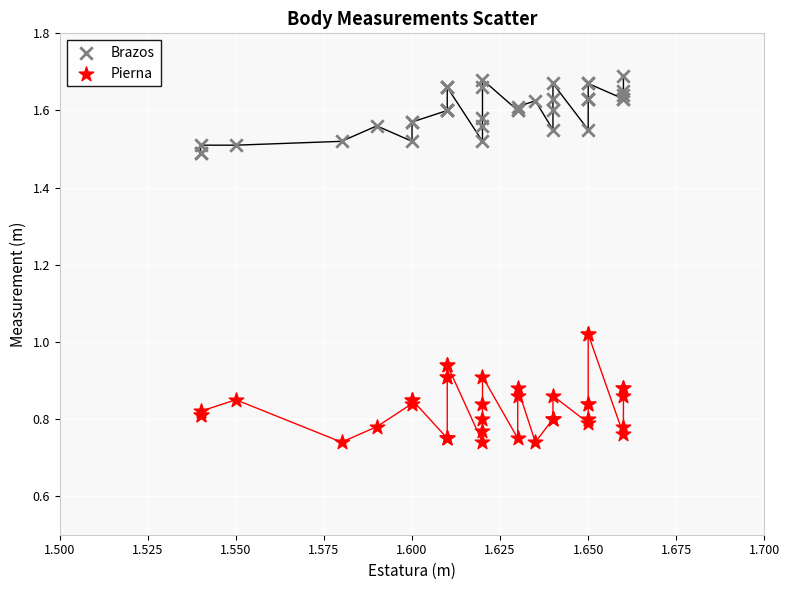

Which series has the widest spread of Y values?

Pierna